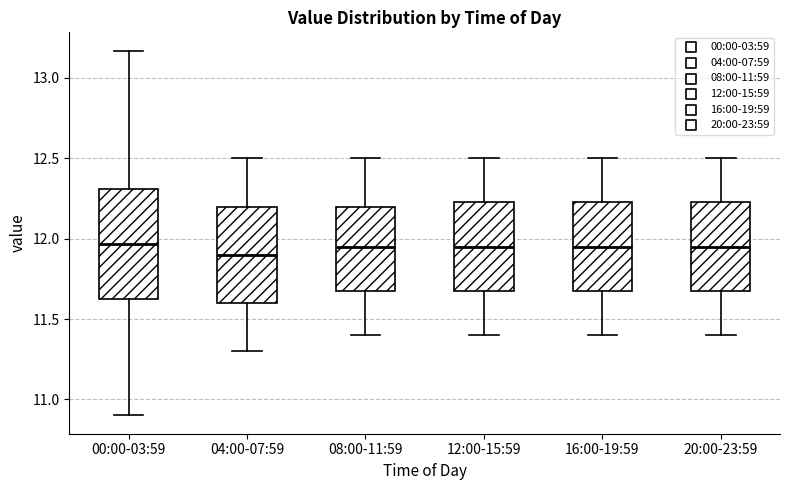

Reading left to right, transcribe this box plot: for each box, give where its median line is, the range the box spans, and where its two whiskers end, as read against the y-axis. The values are not printed on the chart, so give them approximately, as read against the axis.

00:00-03:59: median 11.95, box 11.60 to 12.30, whiskers 10.90 to 13.15
04:00-07:59: median 11.90, box 11.60 to 12.20, whiskers 11.30 to 12.50
08:00-11:59: median 11.95, box 11.70 to 12.20, whiskers 11.40 to 12.50
12:00-15:59: median 11.95, box 11.70 to 12.25, whiskers 11.40 to 12.50
16:00-19:59: median 11.95, box 11.70 to 12.25, whiskers 11.40 to 12.50
20:00-23:59: median 11.95, box 11.70 to 12.25, whiskers 11.40 to 12.50